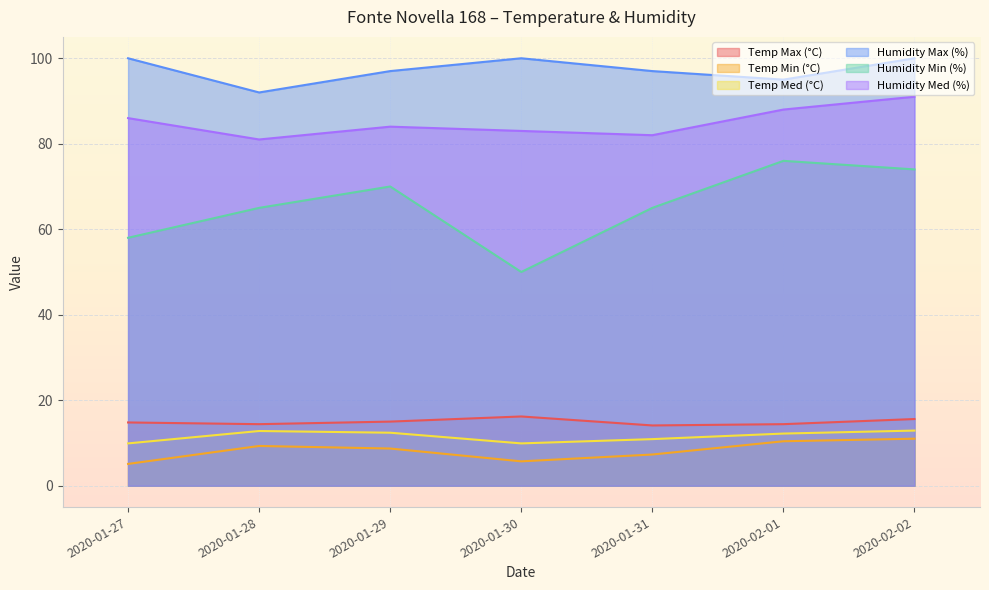

Rank the series at 2020-01-27 from lowest to highest value.

Temp Min (°C), Temp Med (°C), Temp Max (°C), Humidity Min (%), Humidity Med (%), Humidity Max (%)